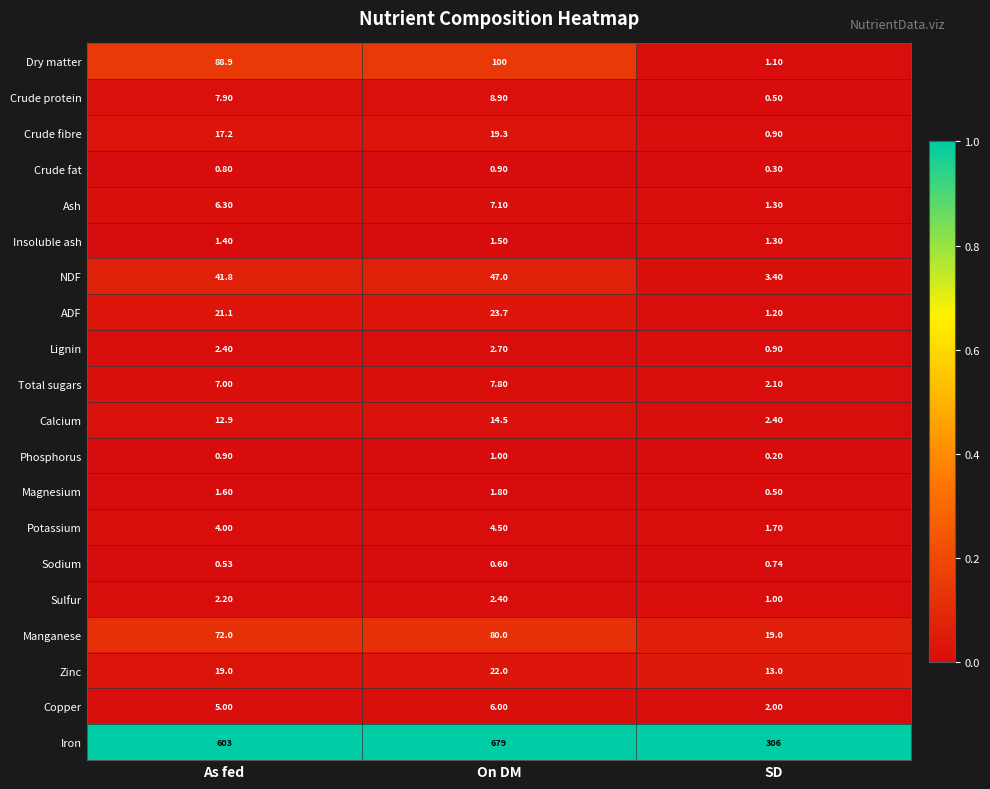

At which category is the sum across all series the highest?

On DM